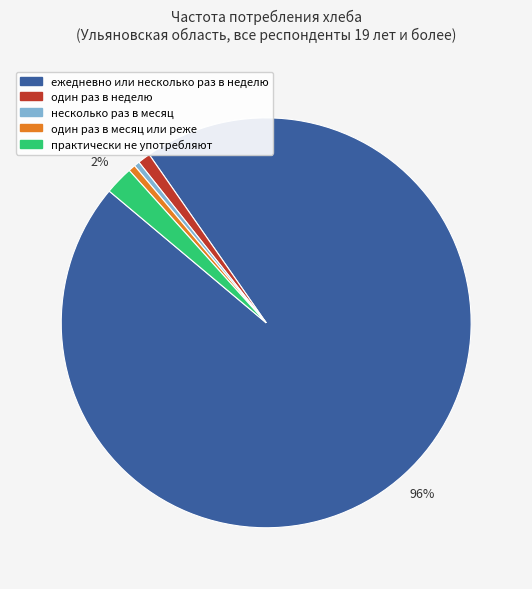

How many slices are in this pie chart?

5